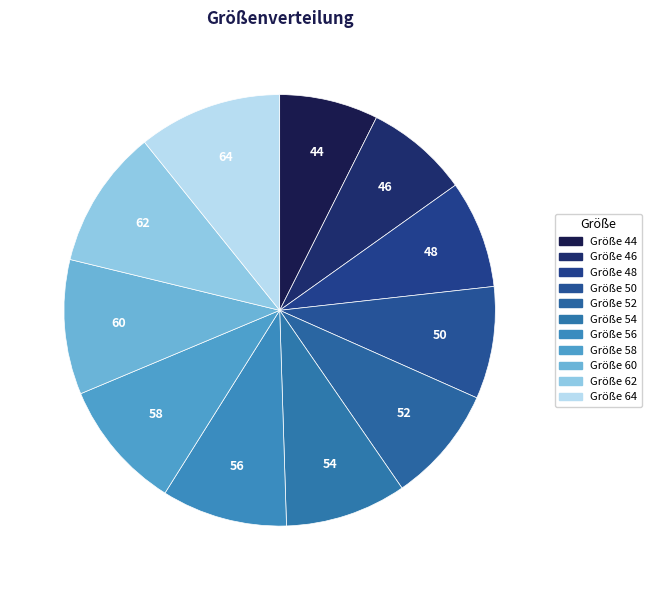

True or false: 56 accounts for 9% of the total.

True